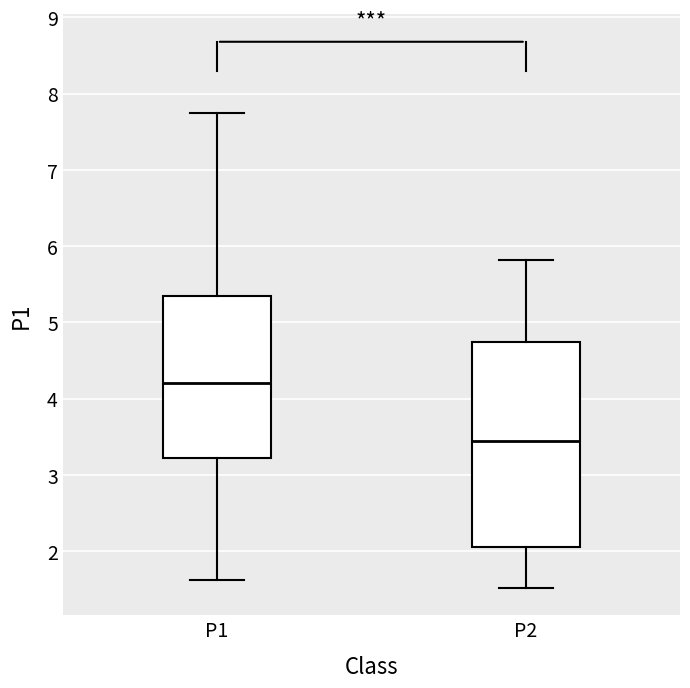

Reading left to right, transcribe this box plot: for each box, give where its median line is, the range the box spans, and where its two whiskers end, as read against the y-axis. The values are not printed on the chart, so give them approximately, as read against the axis.

P1: median 4.2, box 3.2 to 5.4, whiskers 1.6 to 7.8
P2: median 3.4, box 2.1 to 4.8, whiskers 1.5 to 5.8